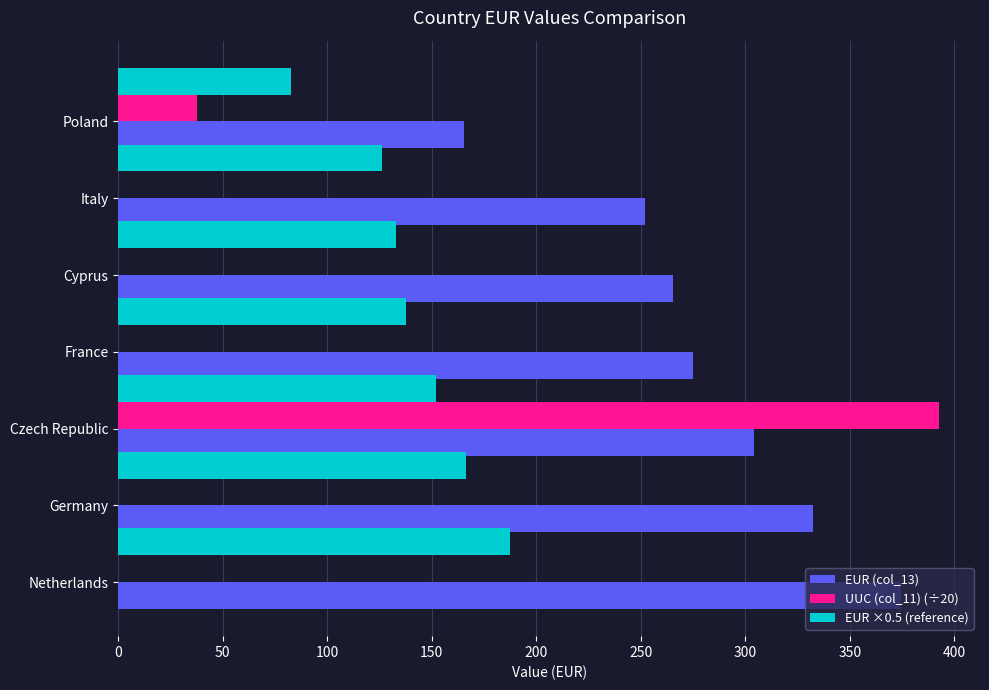

True or false: UUC (col_11) (÷20) has a value of 0.0 at France.

True